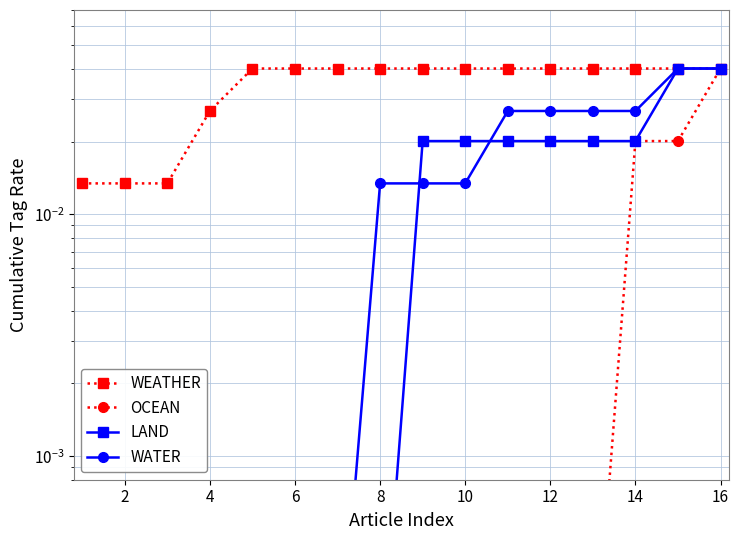

At how many categories does at least one series exceed 0?

16